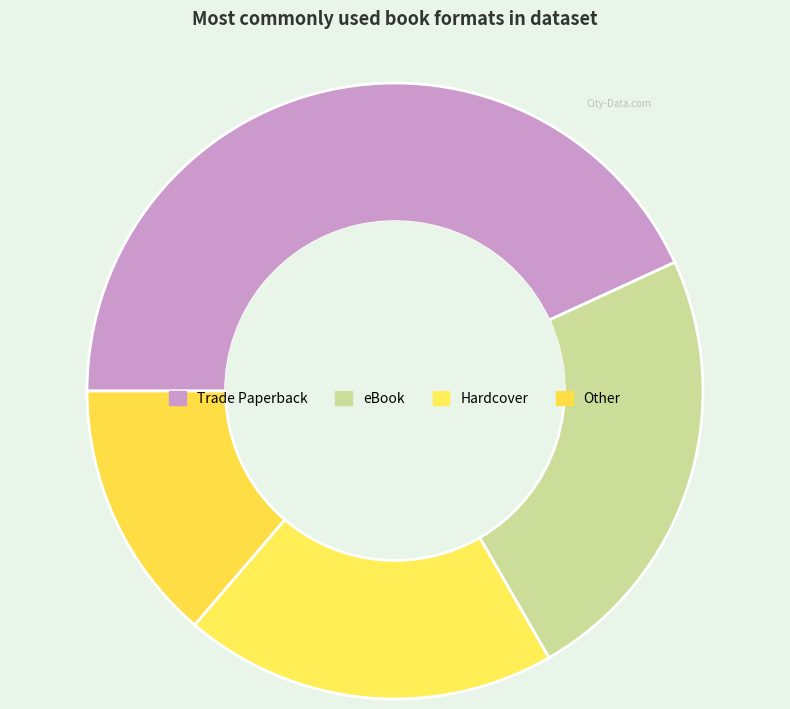

Which slice is the largest?

Trade Paperback